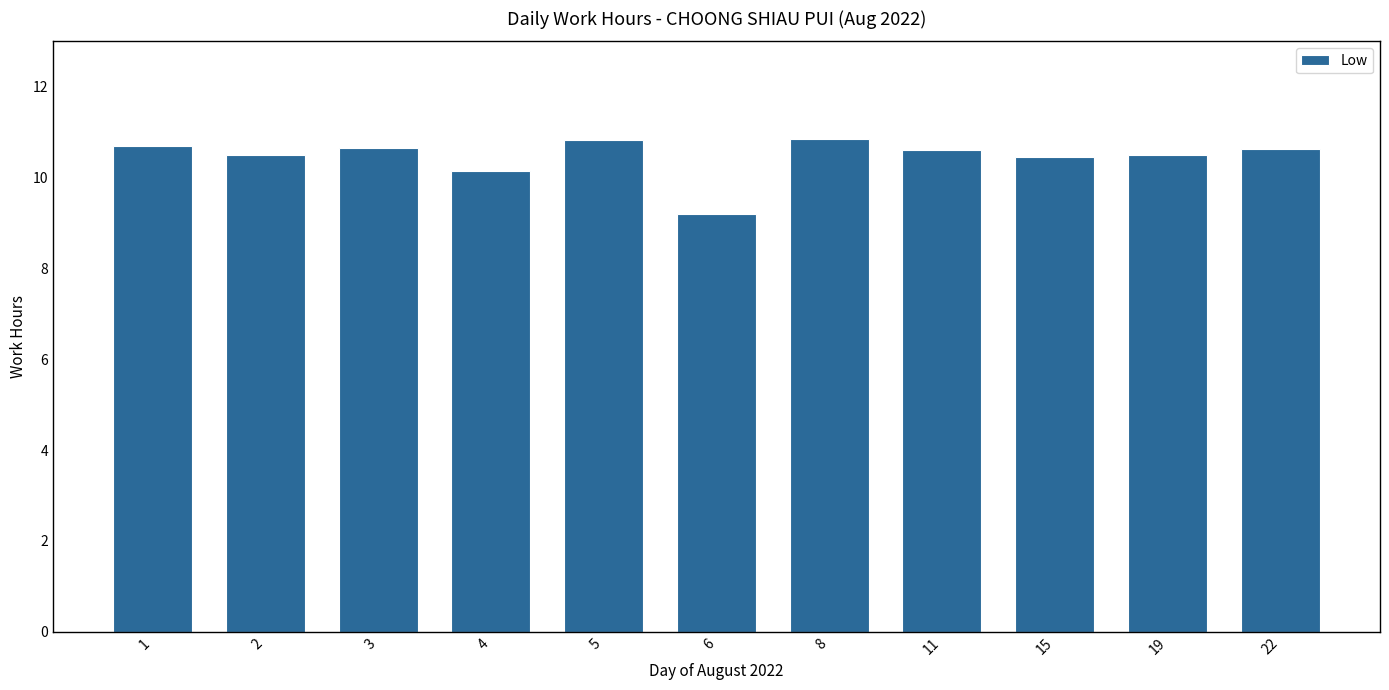

Which label corresponds to the smallest value in the chart?

6